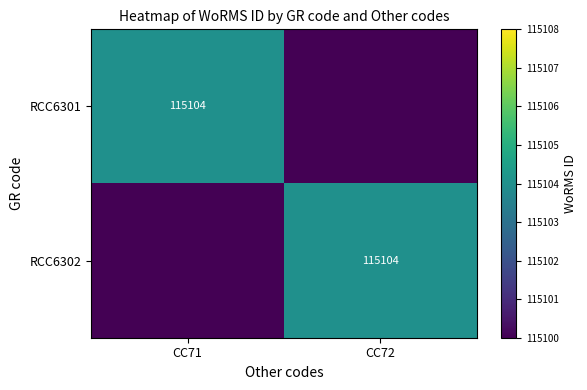

The RCC6301 series shows 76462 at CC71. True or false?

False